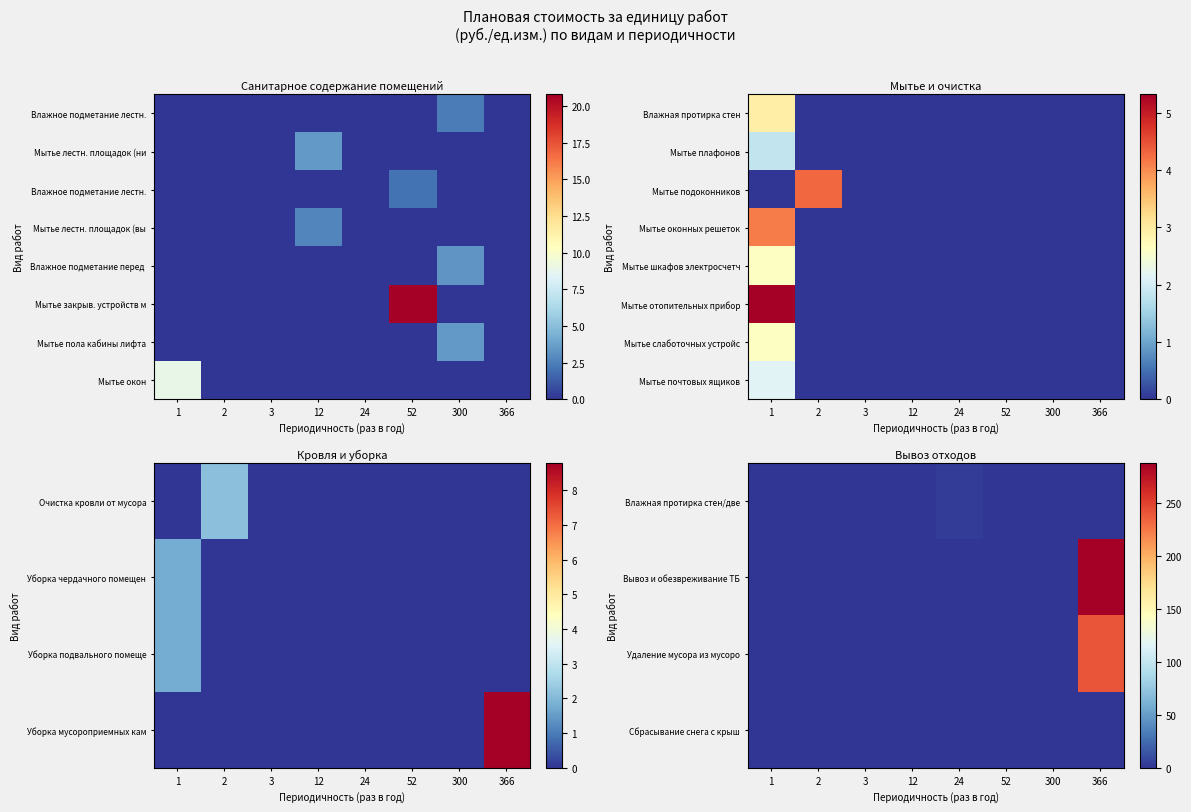

Between 300 and 12, which is larger?

300